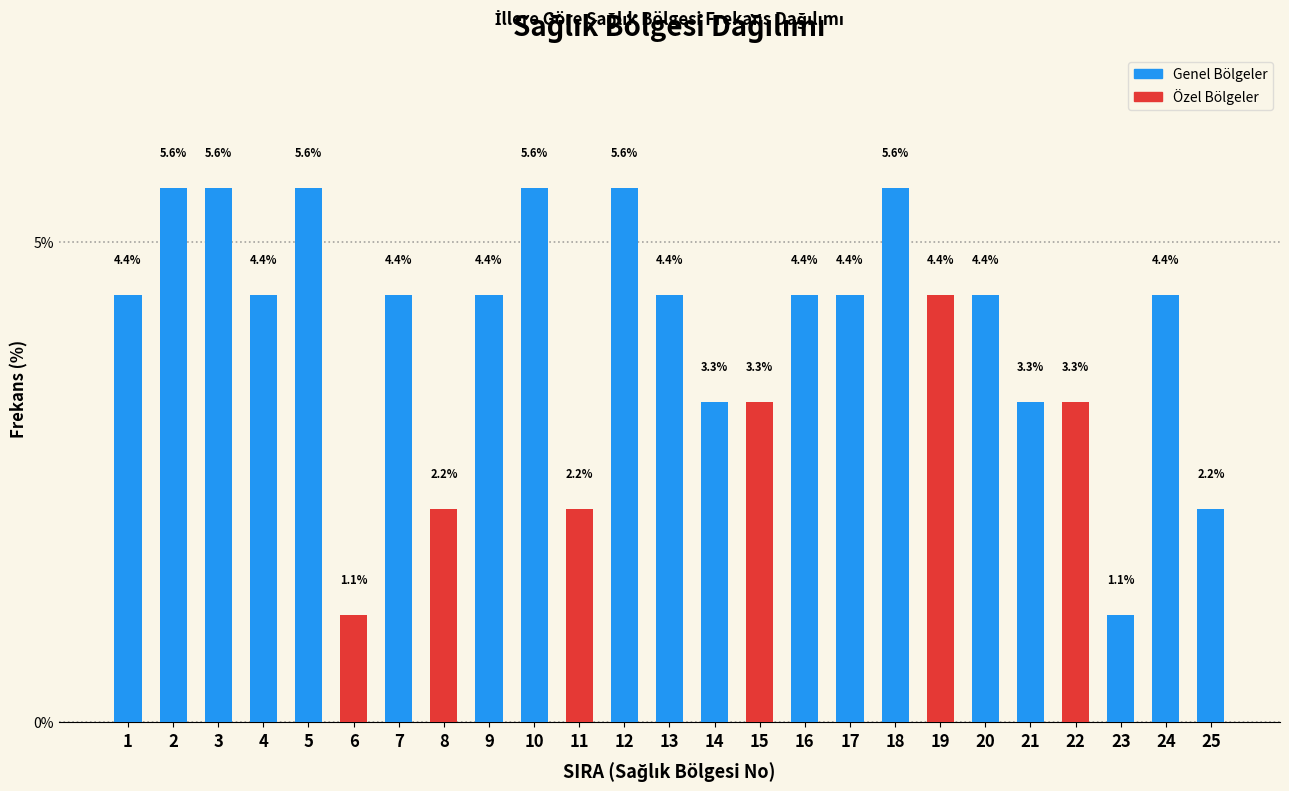

Reading left to right, transcribe all the data shown in this chart.

4.4	5.6	5.6	4.4	5.6	1.1	4.4	2.2	4.4	5.6	2.2	5.6	4.4	3.3	3.3	4.4	4.4	5.6	4.4	4.4	3.3	3.3	1.1	4.4	2.2